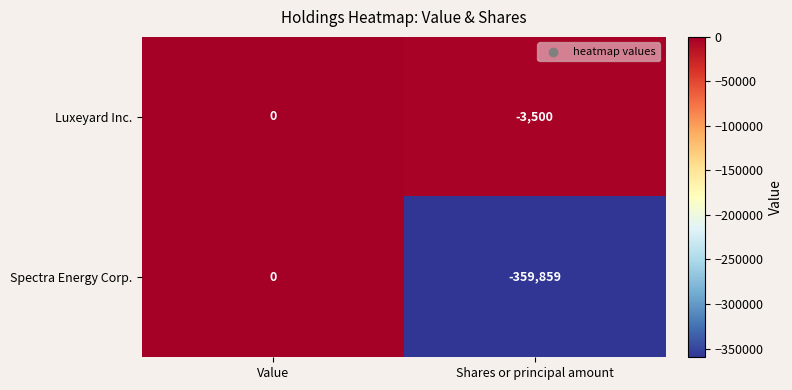

Reading left to right, extract all data points from this chart.

Luxeyard Inc.: Value=0	Shares or principal amount=-3500
Spectra Energy Corp.: Value=0	Shares or principal amount=-359859